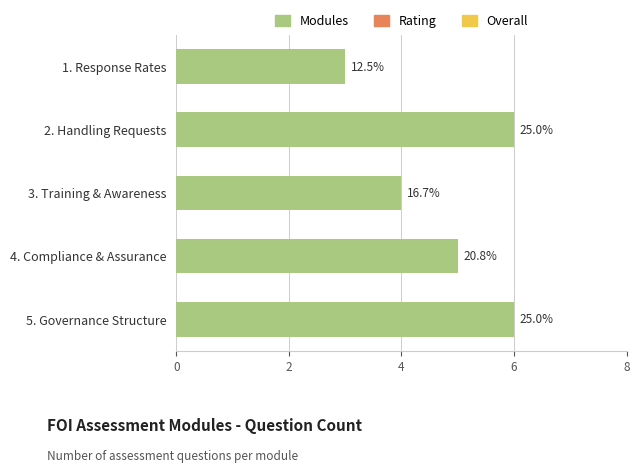

How many bars are there in total?

5